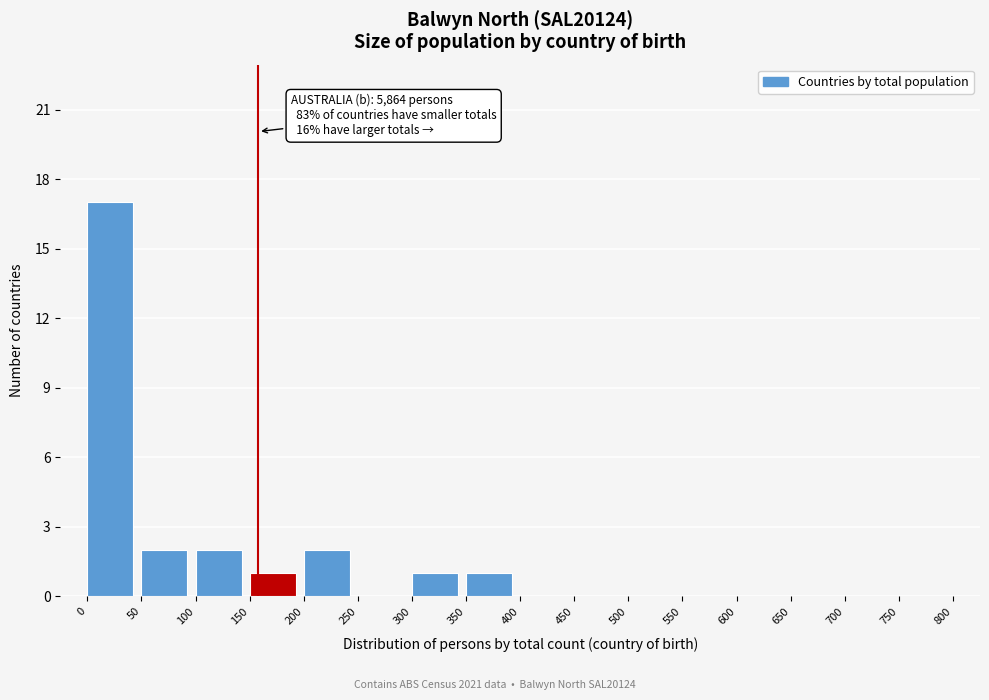

Which range on the x-axis has the tallest bar?

0 to 50